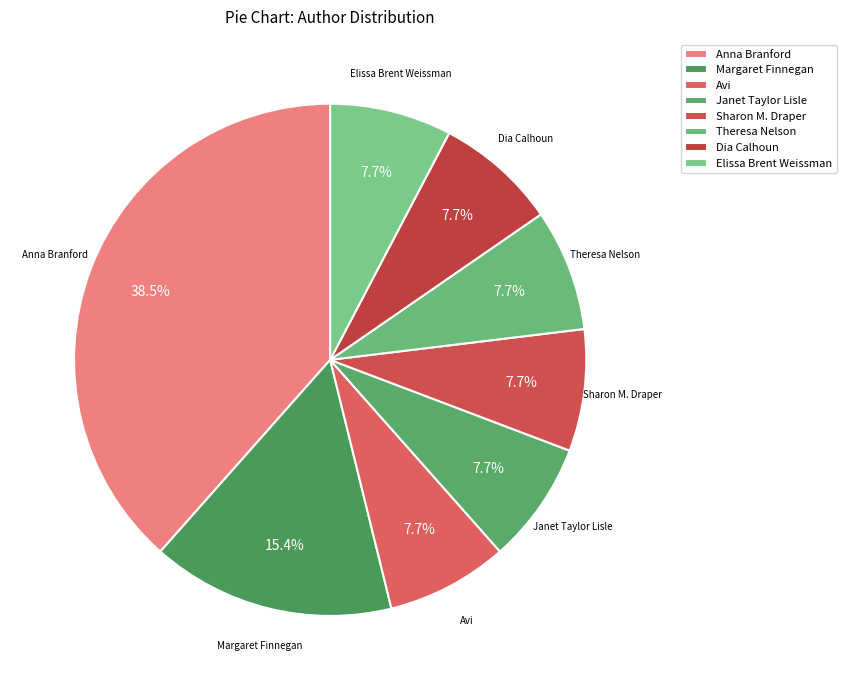

Between Janet Taylor Lisle and Margaret Finnegan, which is larger?

Margaret Finnegan